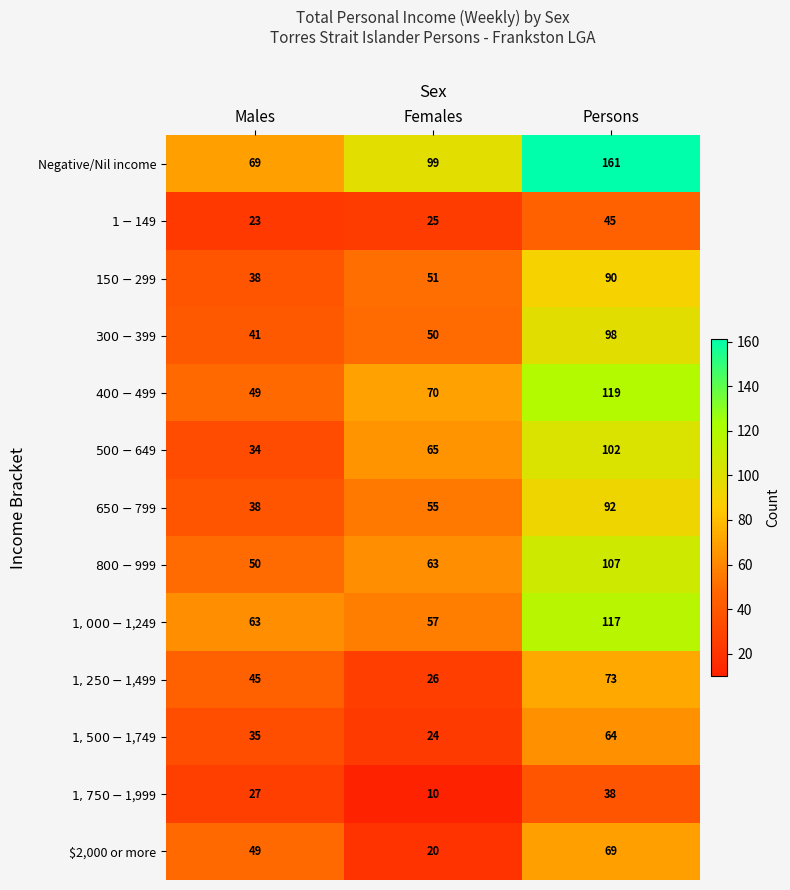

What is the difference between the $2,000 or more values at Females and Persons?

49